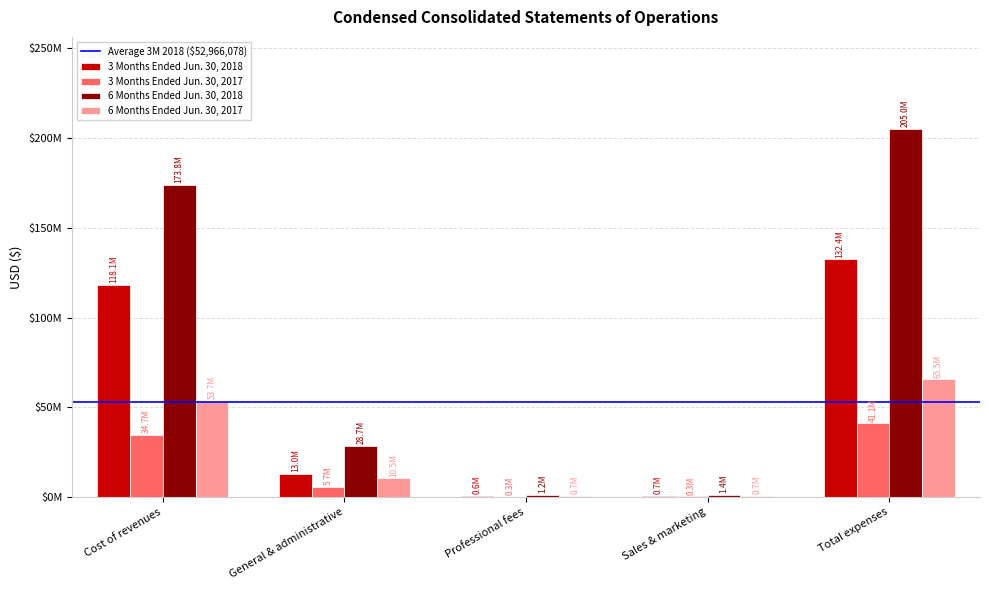

Are the bars grouped side by side (vs. stacked)?

Yes